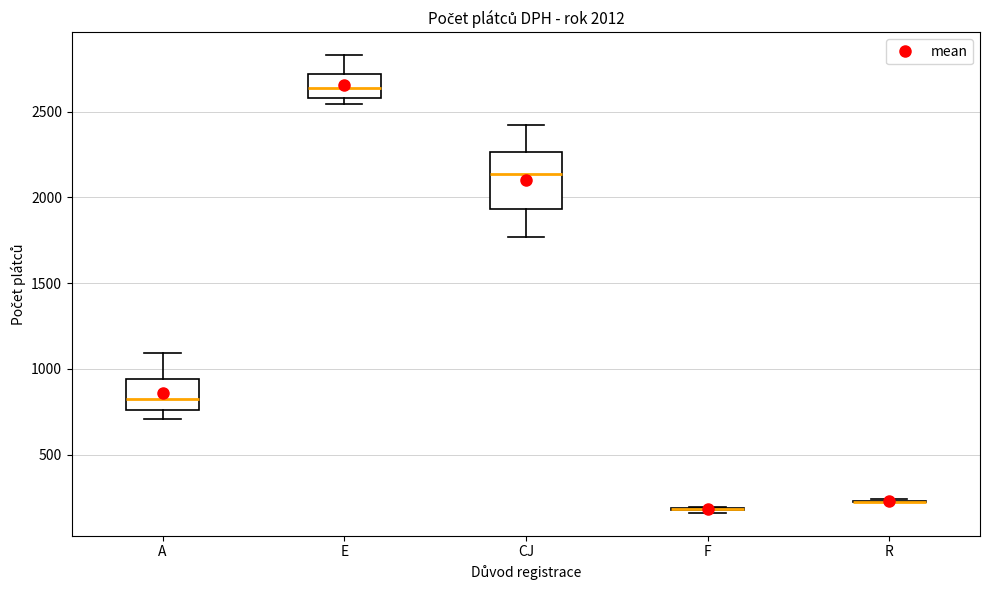

Comparing the boxes themselves (not the whiskers), which one is the tallest?

CJ